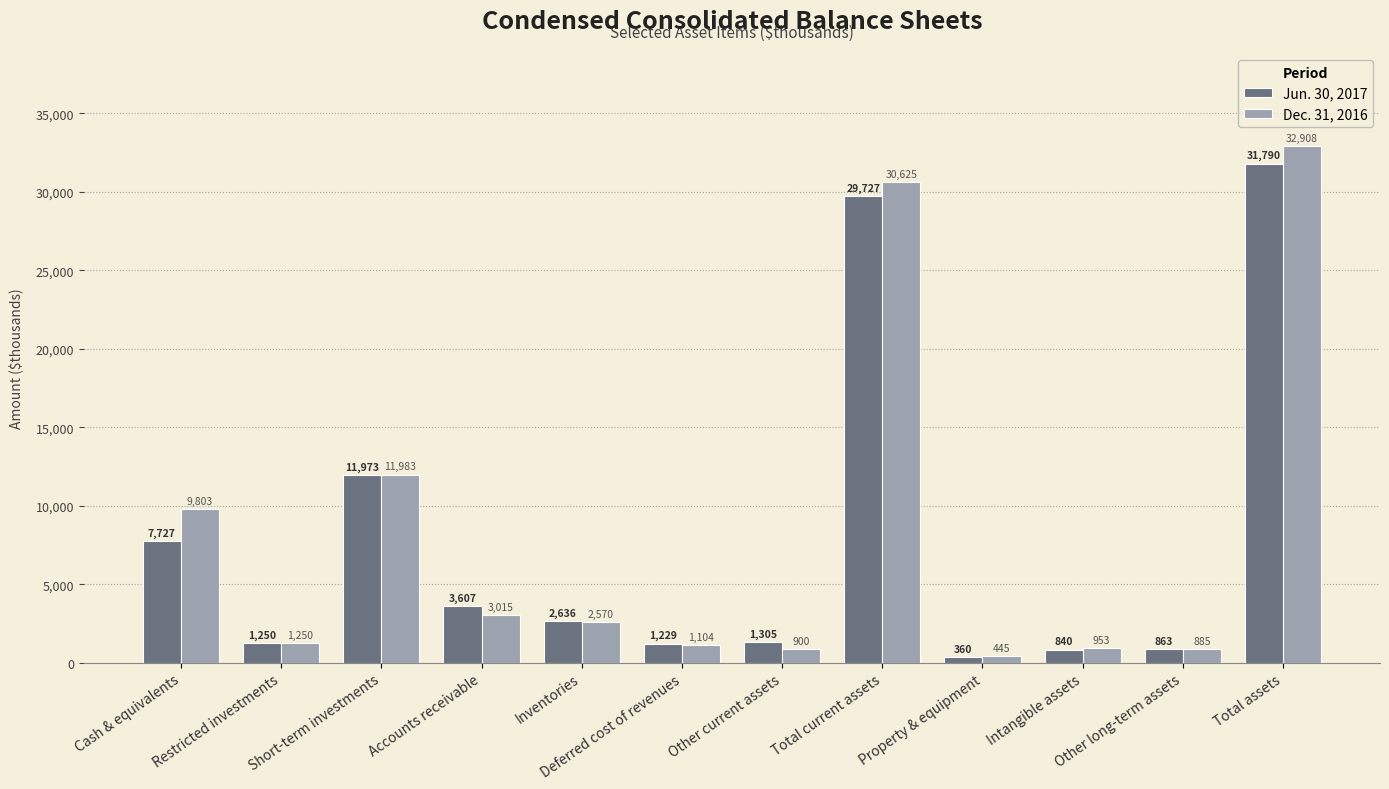

At how many categories does at least one series exceed 9947?

3